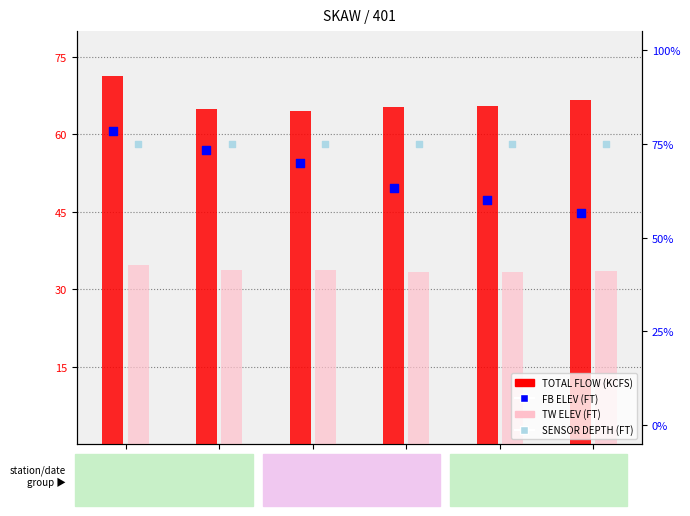

Which series has the largest total across all categories?

SENSOR DEPTH (FT)